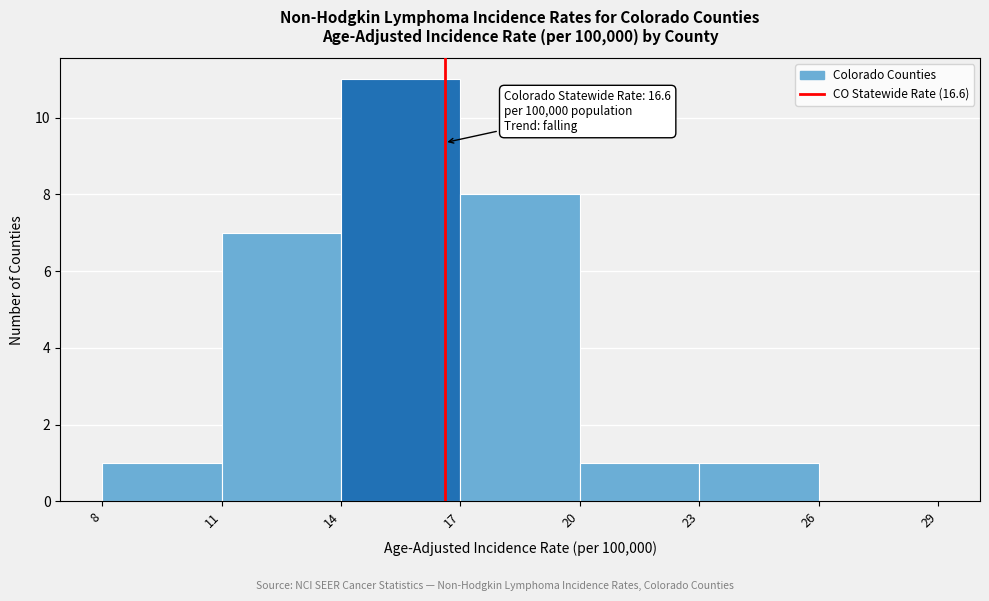

Over which range of the x-axis is the bar tallest?

14 to 17